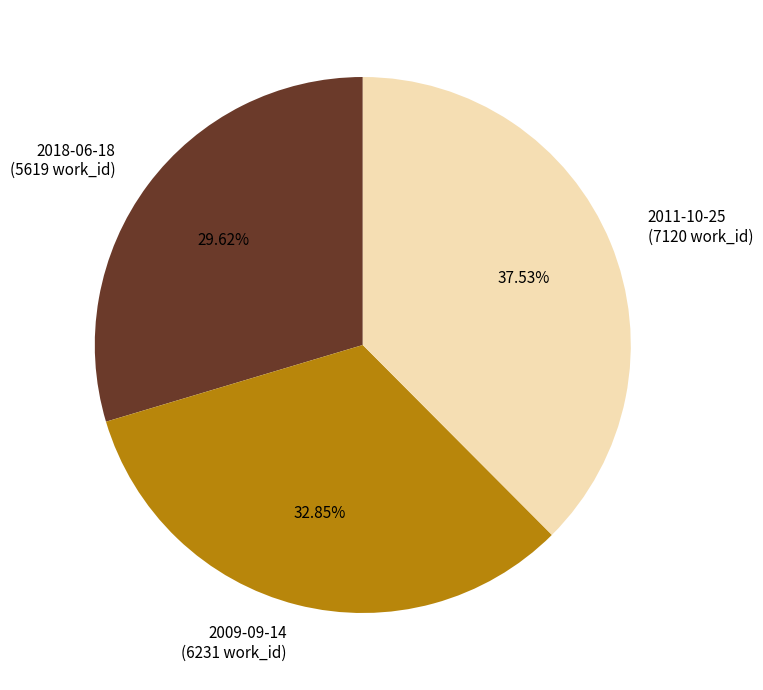

What is the ratio of the value at 2011-10-25 to the value at 2009-09-14?

1.1